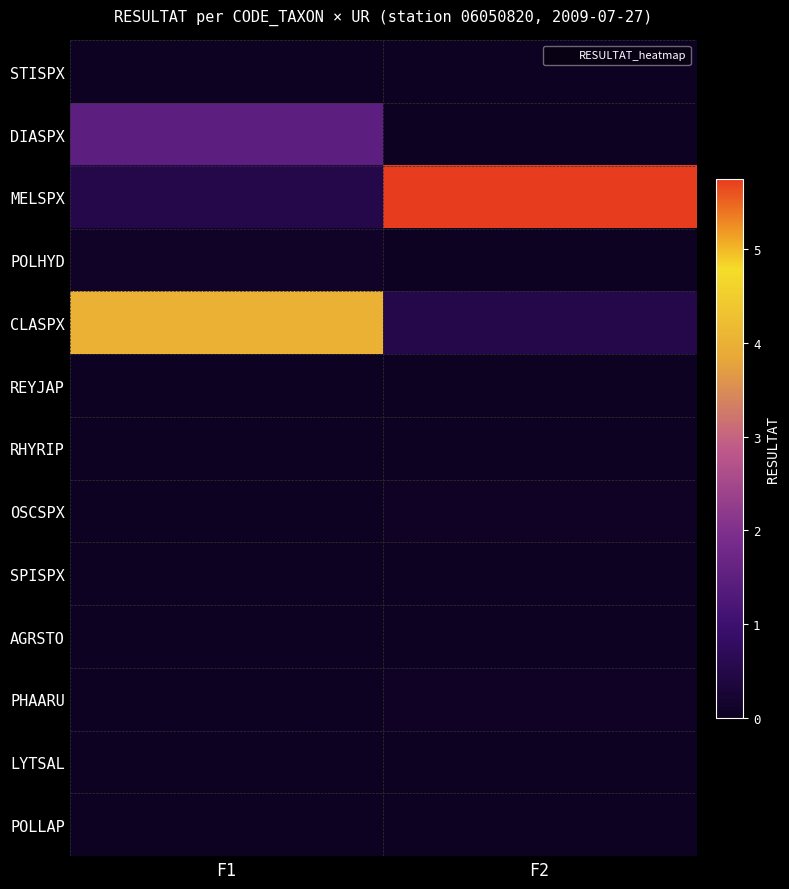

Which series changed the most between F1 and F2?

MELSPX